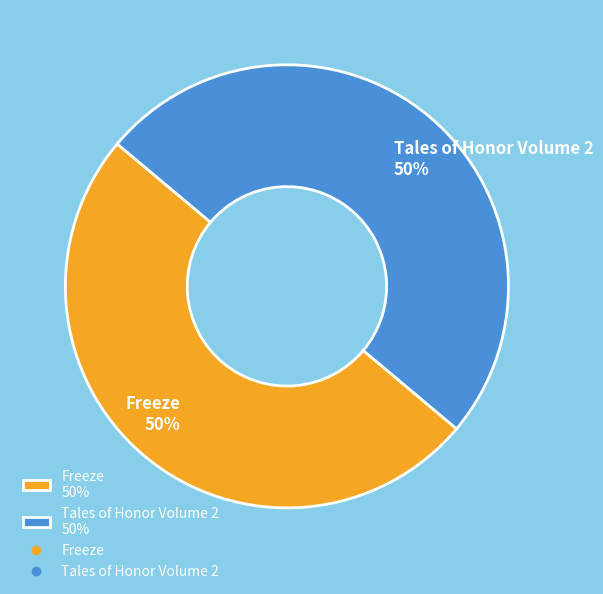

What percentage is the Freeze slice, to the nearest percent?

50%